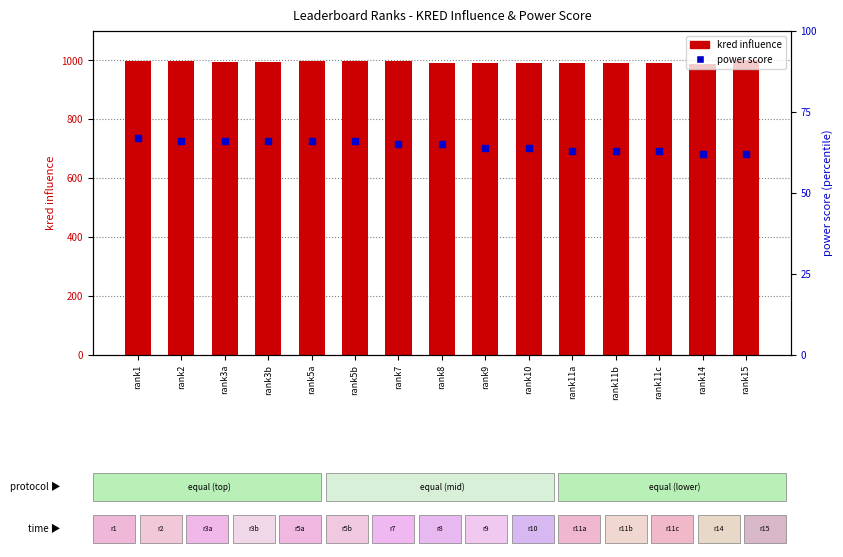

Which series contains the highest Y value?

kred influence